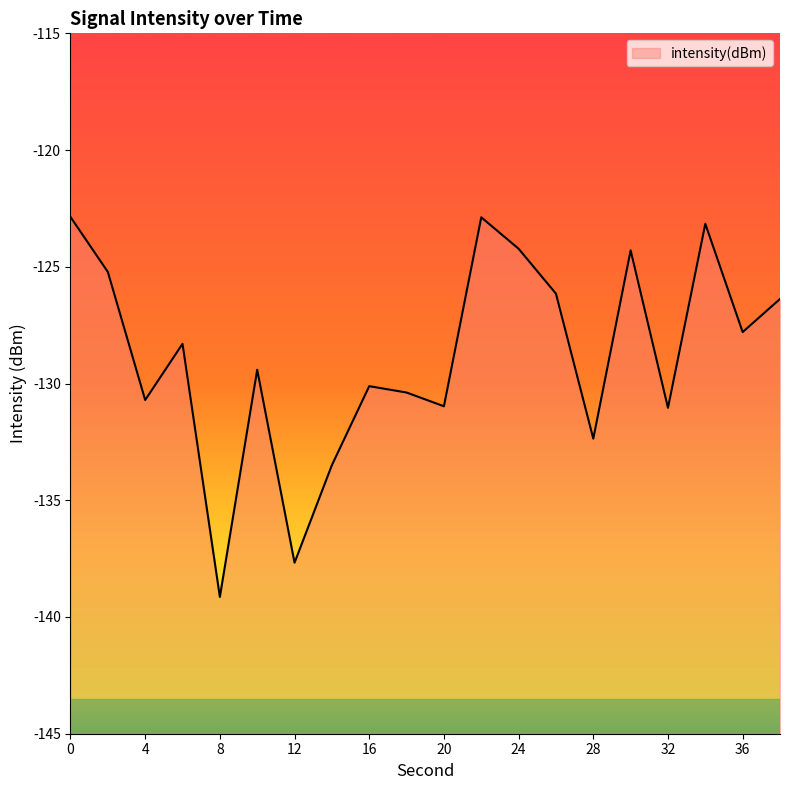

True or false: the data shows -125.2 at 2.

True